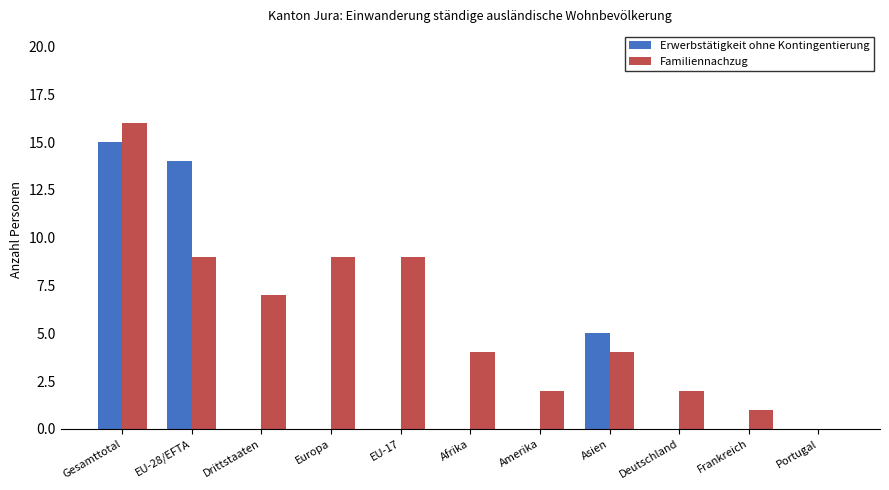

How many categories are shown in the chart?

11